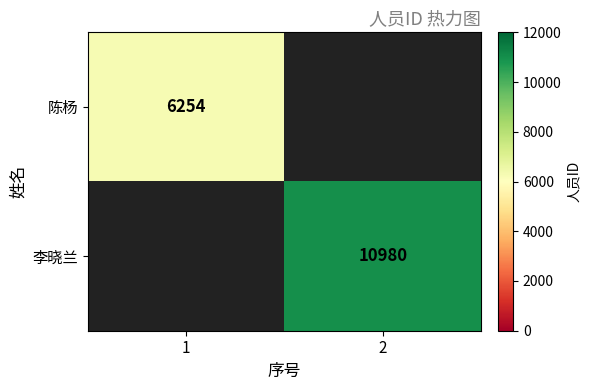

Is it true that 李晓兰 equals 7310 at 2?

False